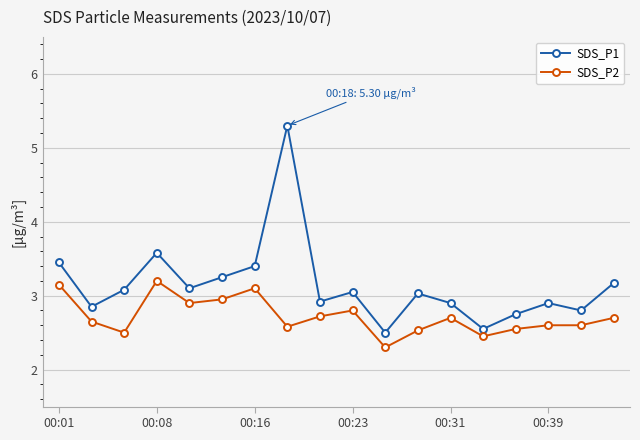

Rank the series by their maximum value, from highest to lowest.

SDS_P1, SDS_P2